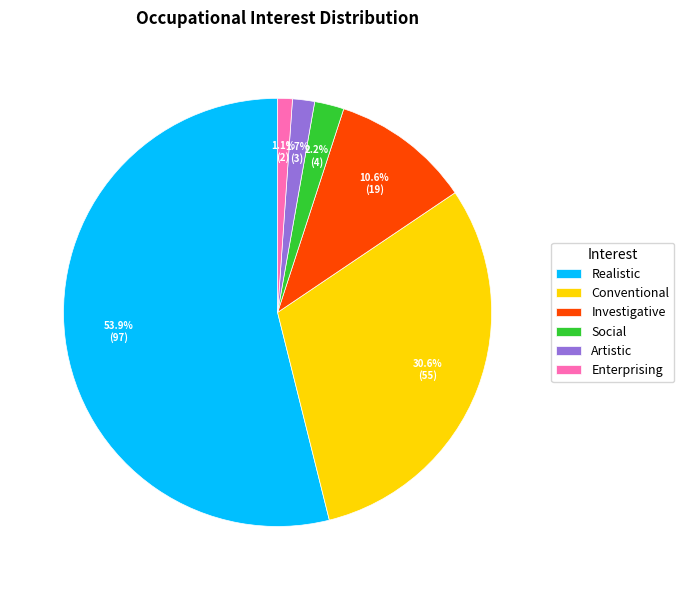

What is the smallest slice in the pie chart?

Enterprising